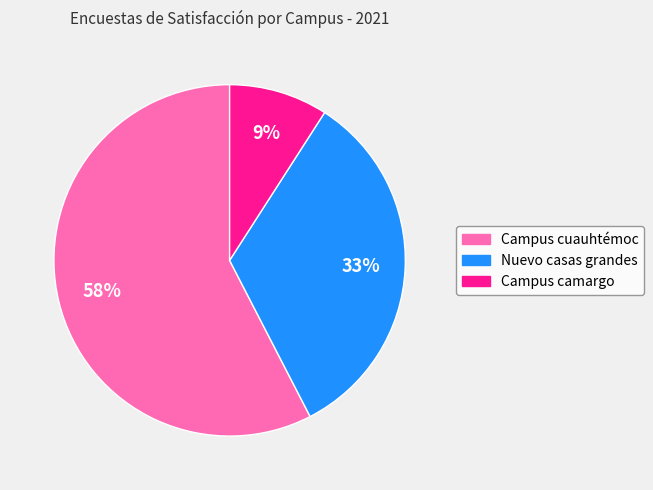

Which has a higher value, Campus camargo or Campus cuauhtémoc?

Campus cuauhtémoc